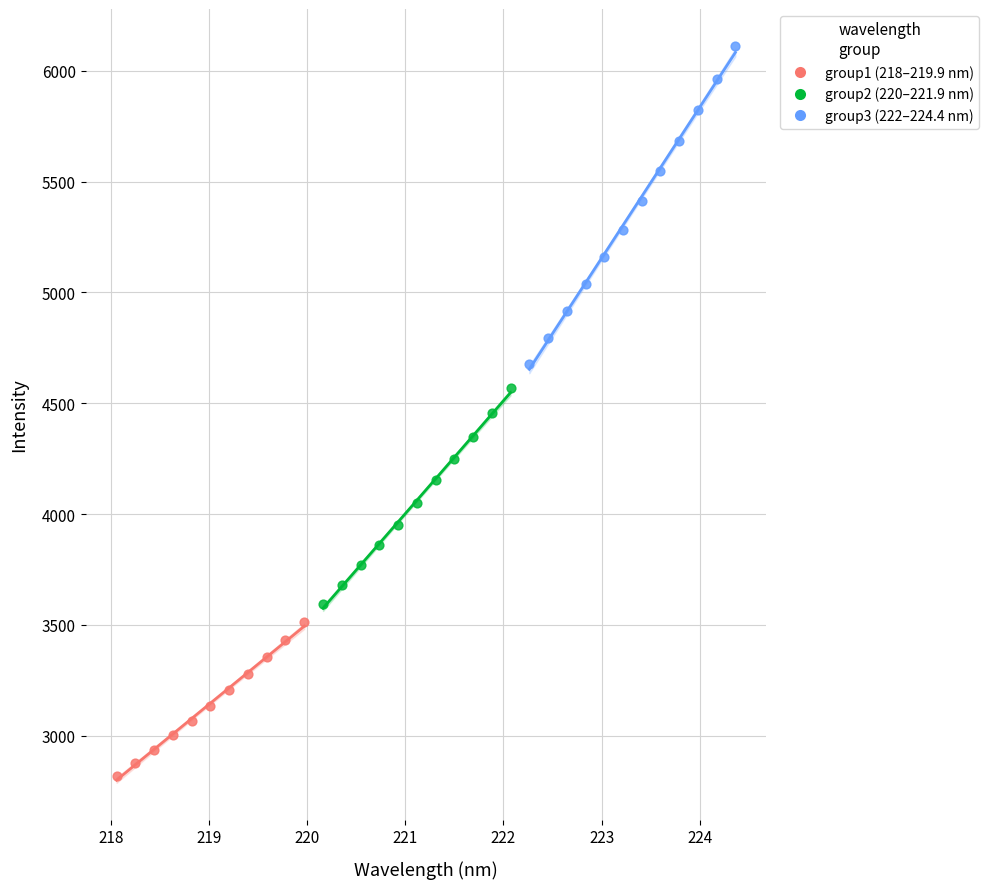

Which series reaches the minimum Y coordinate?

group1 (218–219.9 nm)